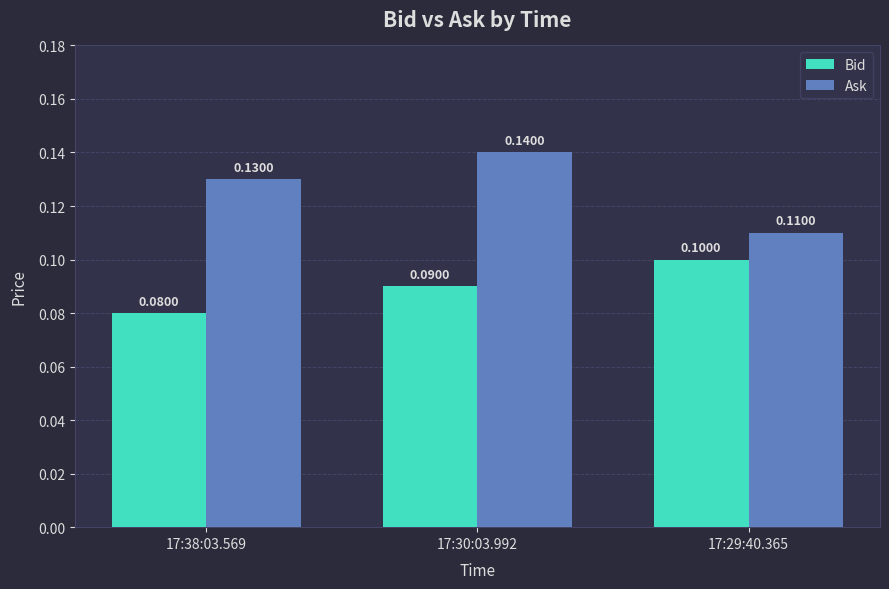

What is the sum of all Ask values?

0.4